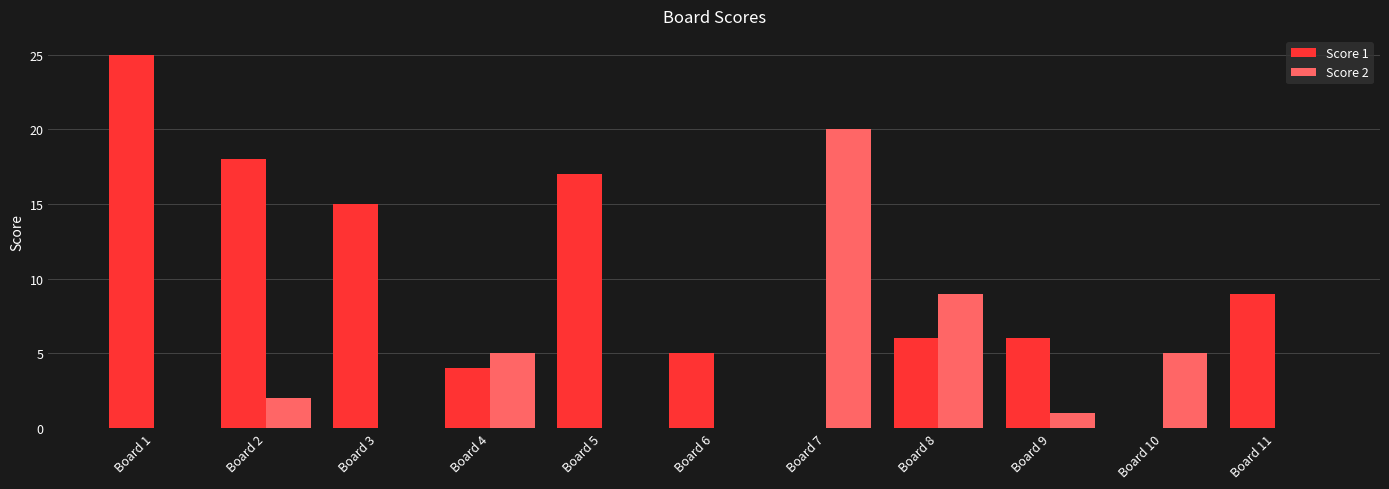

How many groups of bars are there?

11